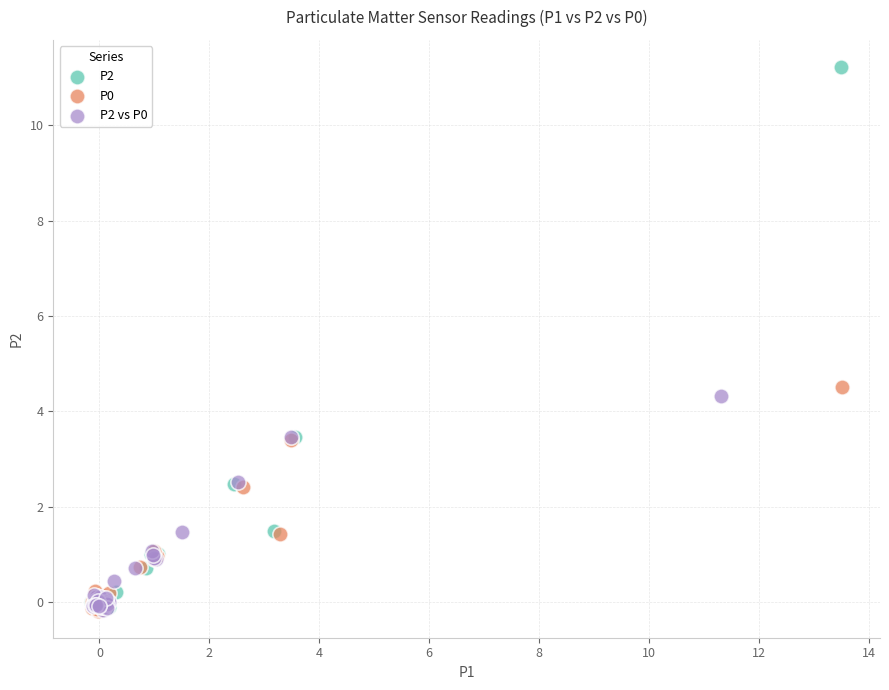

Which series contains the highest Y value?

P2